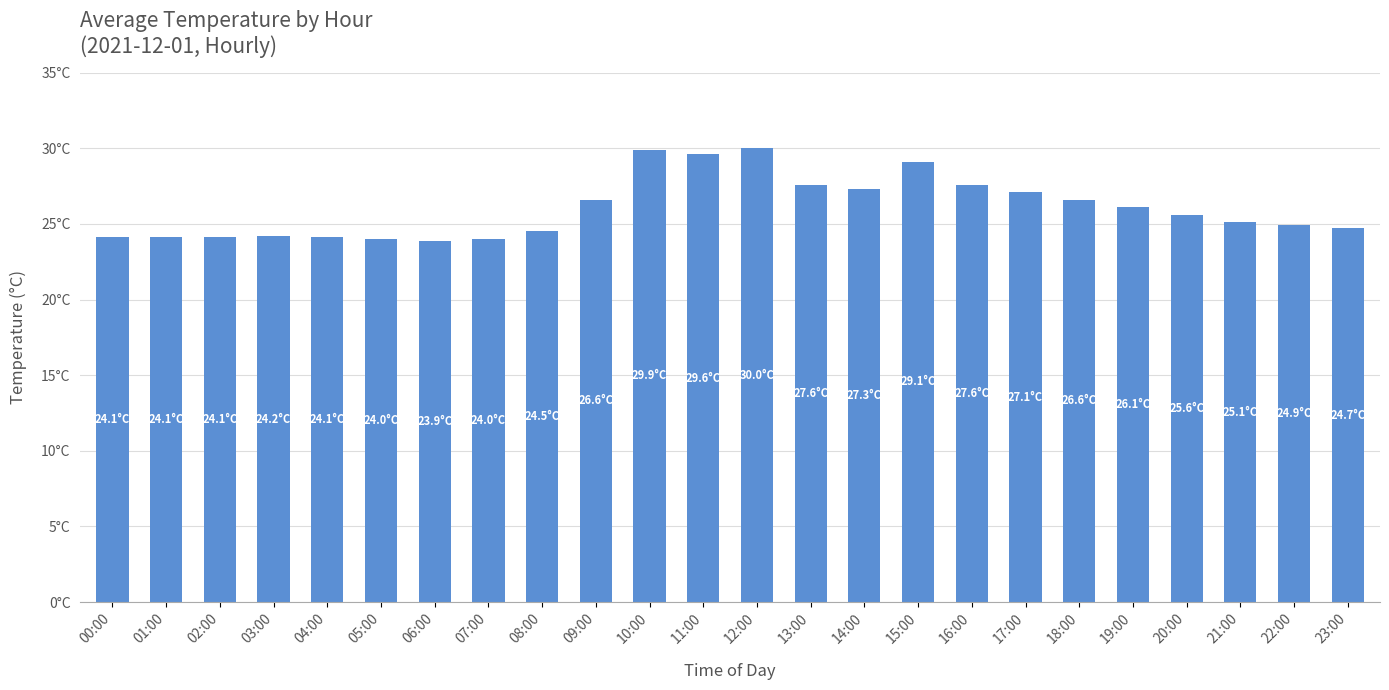

True or false: the data shows 24.9 at 22:00.

True